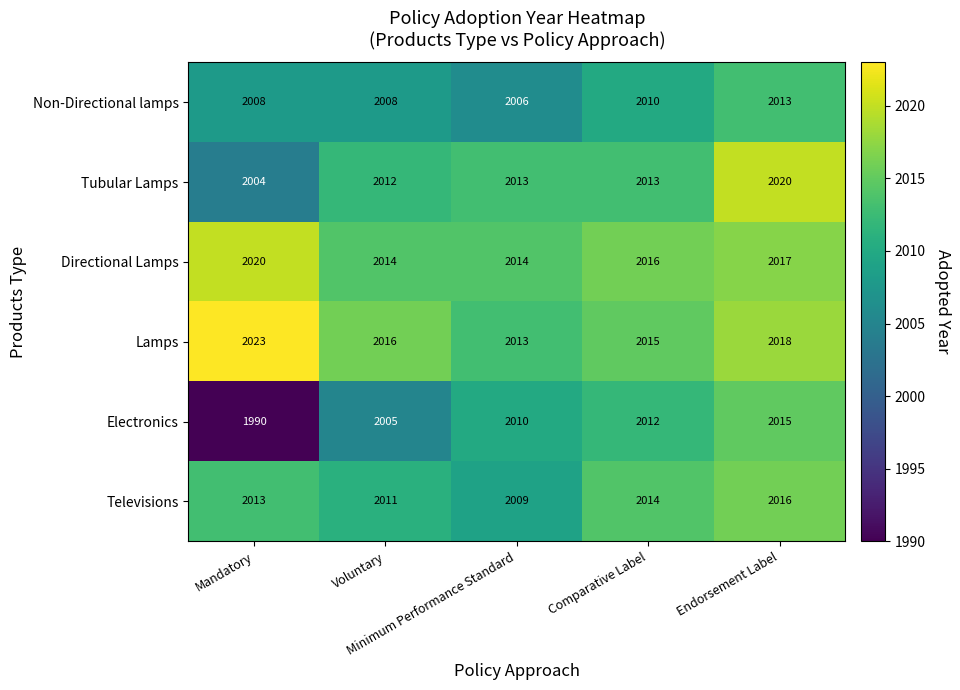

What is the minimum value shown in the chart?

1990